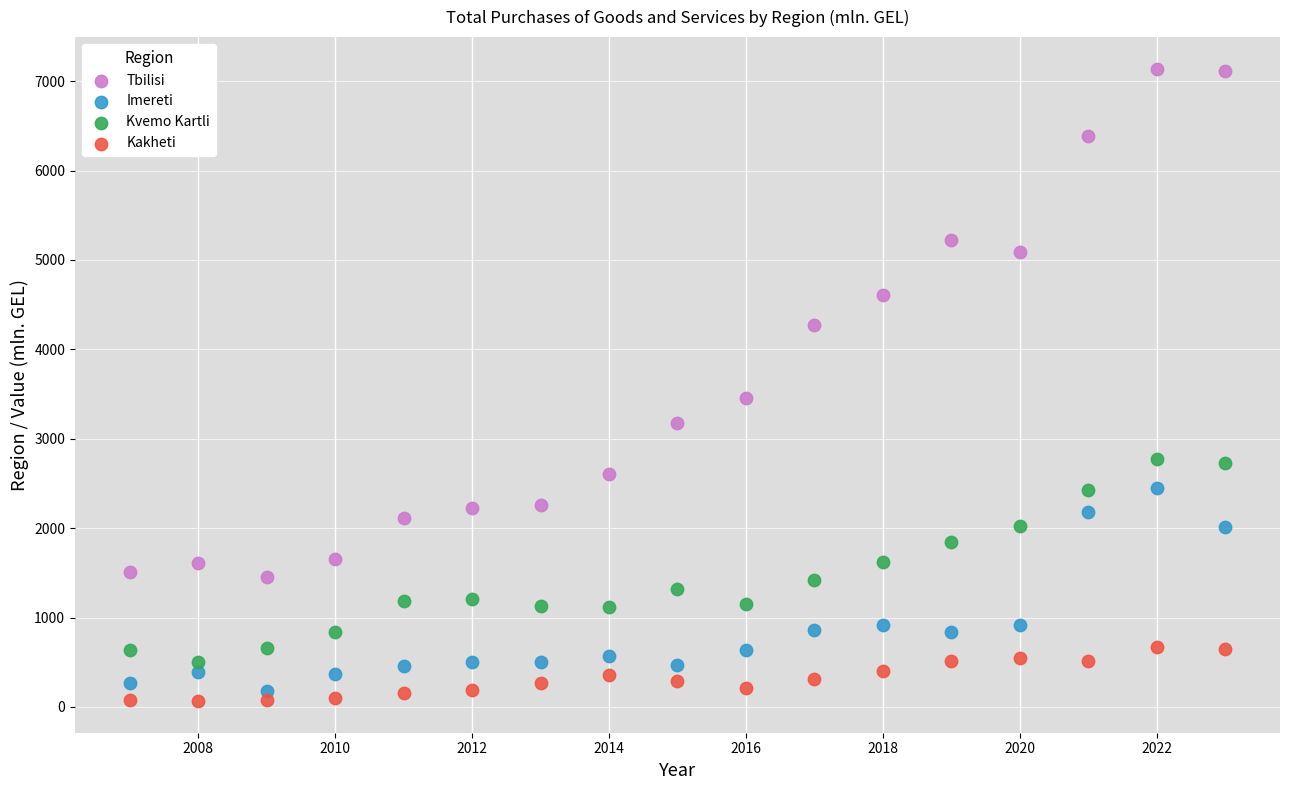

Which series has the widest spread of Y values?

Tbilisi